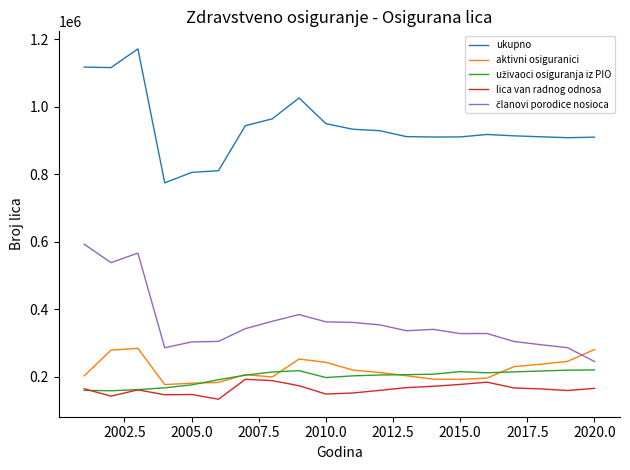

What is the smallest value displayed?

132814